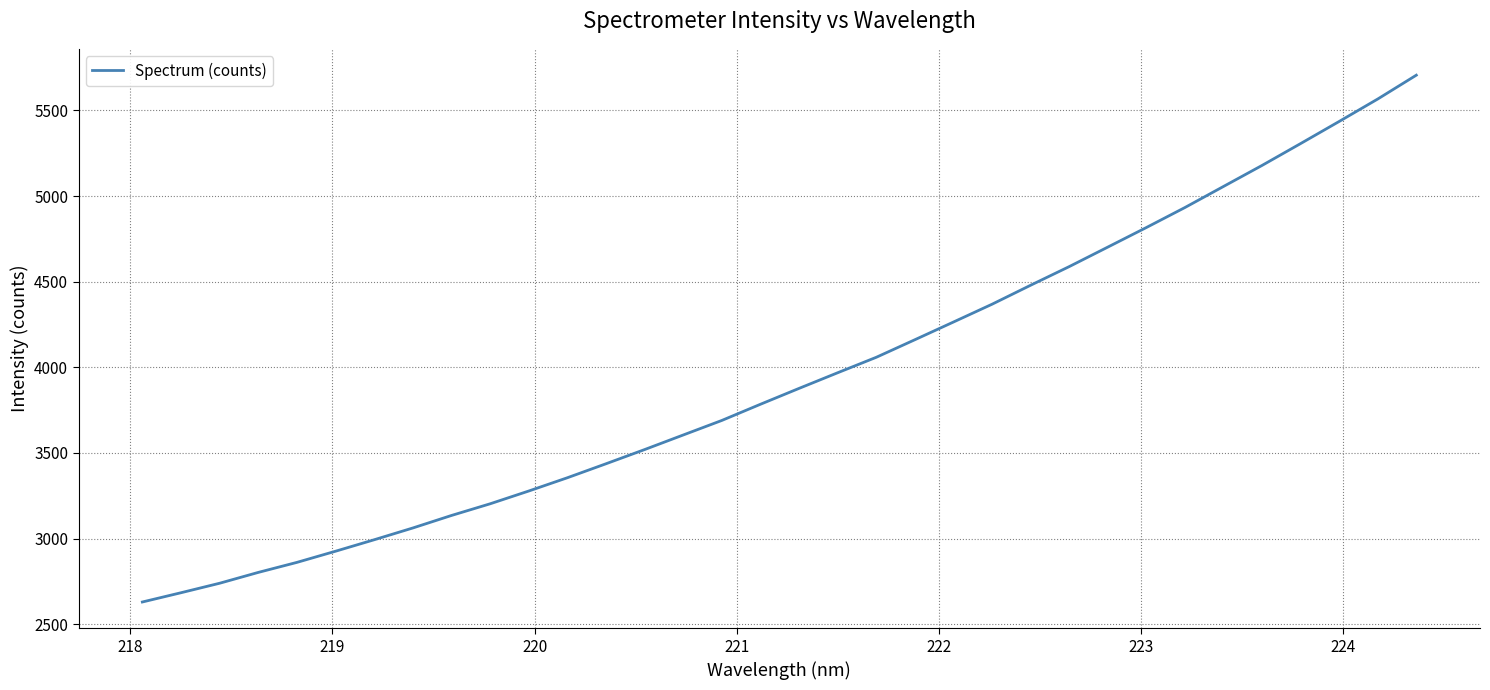

How many values are below 3876?

17